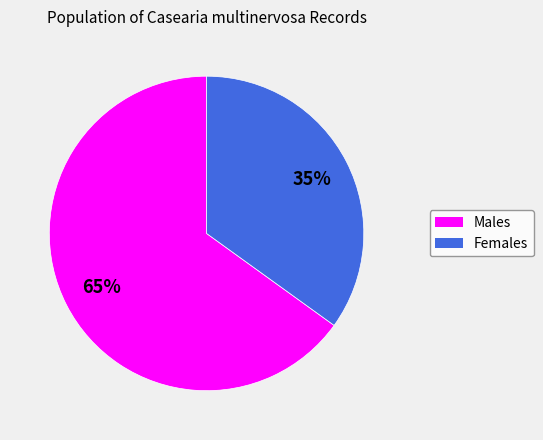

Rank the categories by value from highest to lowest.

Males, Females